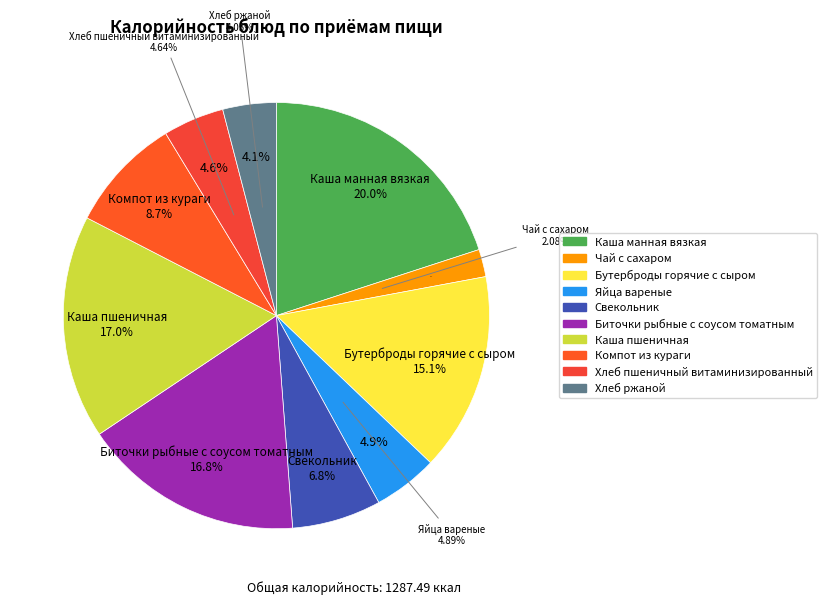

To the nearest percent, what is the difference between the largest and smallest slice percentages?

18%